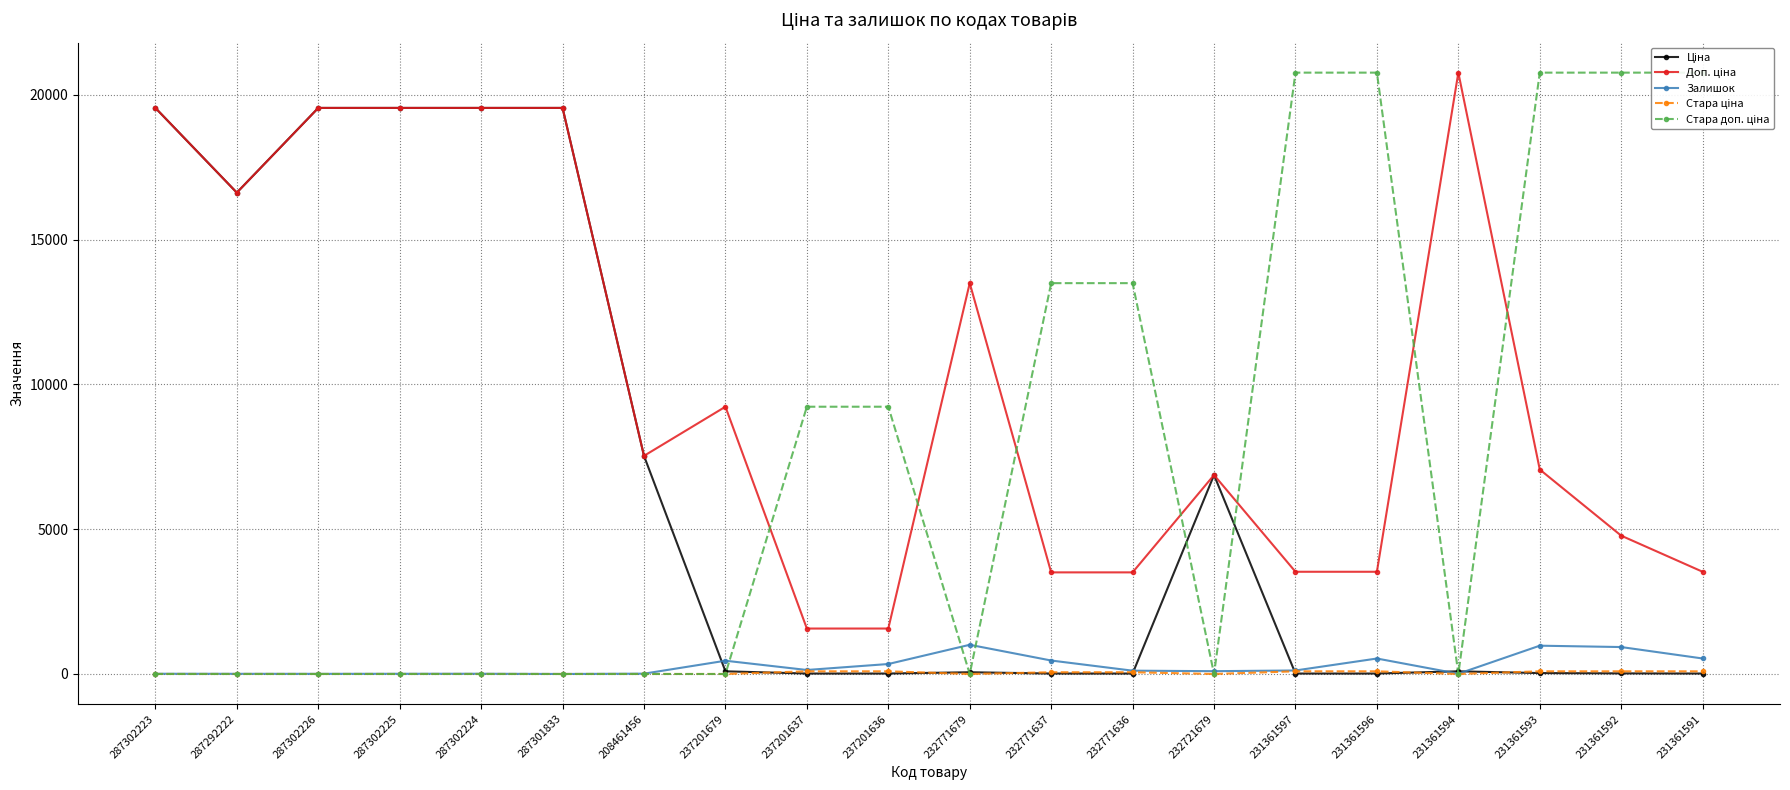

Reading left to right, list all the values displayed in this chart.

Ціна: 287302223=19542.7	287292222=16618.0	287302226=19542.7	287302225=19542.7	287302224=19542.7	287301833=19542.7	208461456=7530.7	237201679=92.3	237201637=15.7	237201636=15.7	232771679=60.0	232771637=15.6	232771636=15.6	232721679=6869.4	231361597=15.7	231361596=15.7	231361594=92.3	231361593=31.4	231361592=21.2	231361591=15.7
Доп. ціна: 287302223=19542.7	287292222=16618.0	287302226=19542.7	287302225=19542.7	287302224=19542.7	287301833=19542.7	208461456=7530.7	237201679=9227.0	237201637=1569.0	237201636=1569.0	232771679=13493.2	232771637=3508.0	232771636=3508.0	232721679=6869.4	231361597=3529.0	231361596=3529.0	231361594=20760.8	231361593=7059.0	231361592=4775.0	231361591=3529.0
Залишок: 287302223=8.0	287292222=6.0	287302226=5.0	287302225=7.0	287302224=8.0	287301833=0.0	208461456=11.0	237201679=458.0	237201637=138.0	237201636=344.0	232771679=1008.0	232771637=465.0	232771636=114.0	232721679=97.0	231361597=121.0	231361596=534.0	231361594=8.0	231361593=977.0	231361592=930.0	231361591=535.0
Стара ціна: 287302223=0.0	287292222=0.0	287302226=0.0	287302225=0.0	287302224=0.0	287301833=0.0	208461456=0.0	237201679=0.0	237201637=92.3	237201636=92.3	232771679=0.0	232771637=60.0	232771636=60.0	232721679=0.0	231361597=92.3	231361596=92.3	231361594=0.0	231361593=92.3	231361592=92.3	231361591=92.3
Стара доп. ціна: 287302223=0.0	287292222=0.0	287302226=0.0	287302225=0.0	287302224=0.0	287301833=0.0	208461456=0.0	237201679=0.0	237201637=9227.0	237201636=9227.0	232771679=0.0	232771637=13493.2	232771636=13493.2	232721679=0.0	231361597=20760.8	231361596=20760.8	231361594=0.0	231361593=20760.8	231361592=20760.8	231361591=20760.8